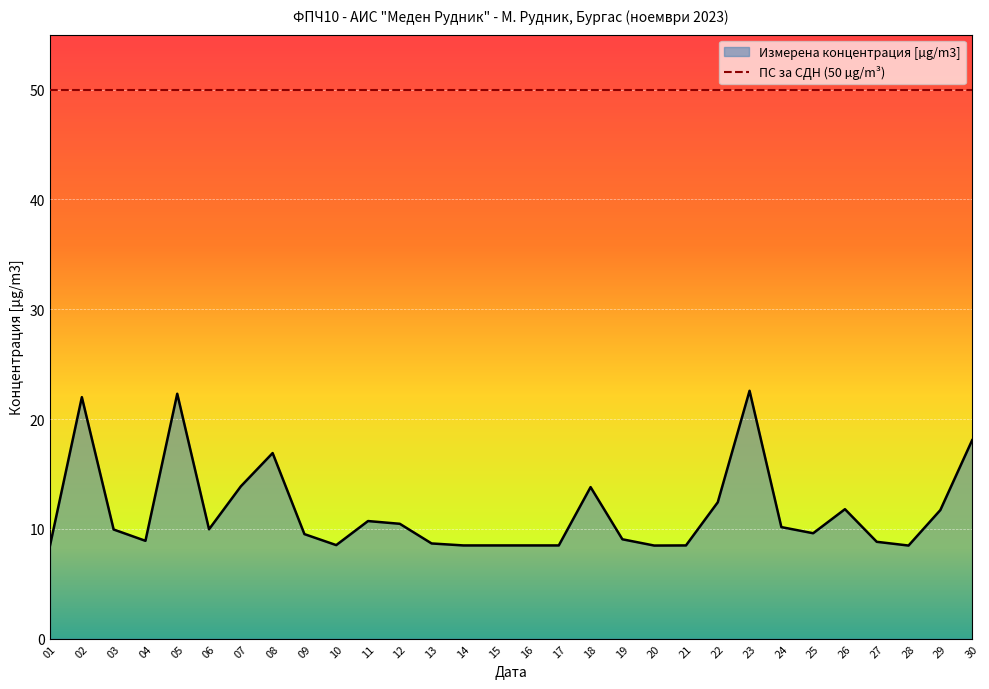

What is the sum of all values?

347.6